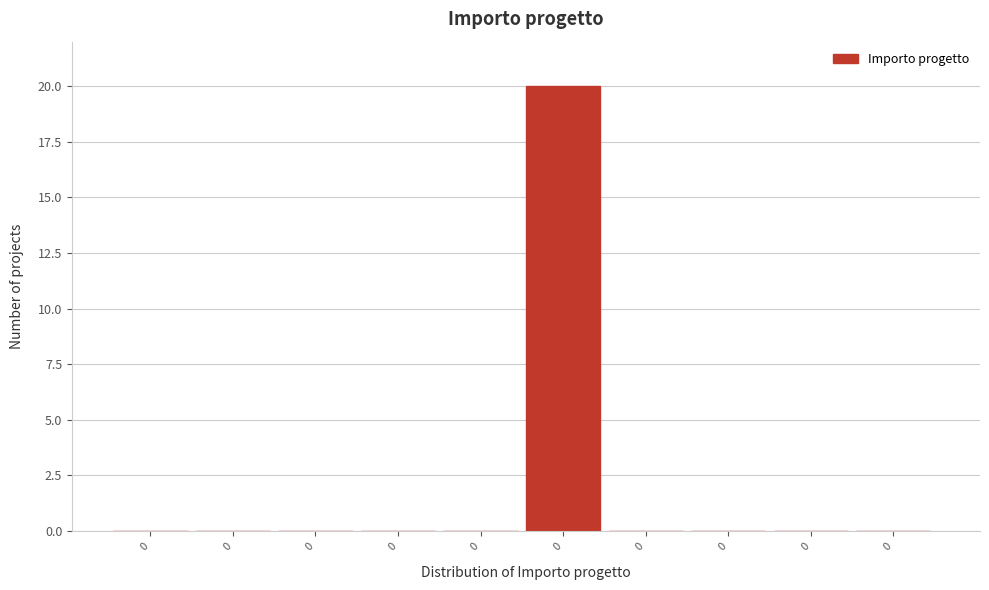

Count the number of data series in this chart.

1